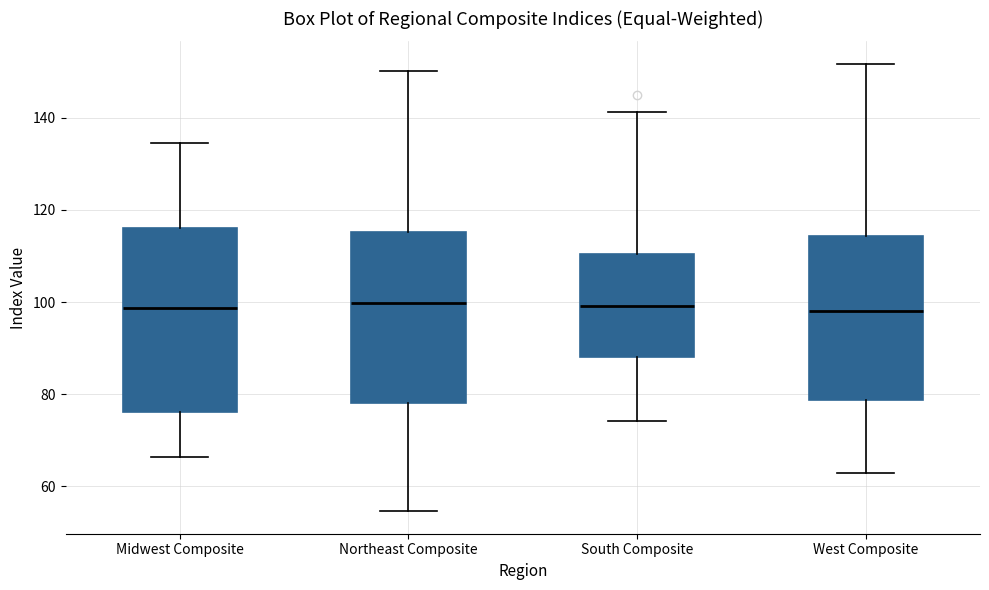

Comparing the boxes themselves (not the whiskers), which one is the tallest?

Midwest Composite